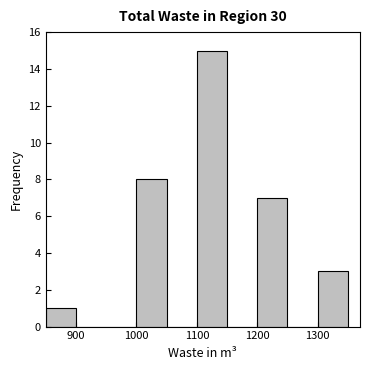

What is the height of the bar covering 1000 to 1050 on the x-axis? The values are not printed on the chart, so give them approximately, as read against the axis.

8